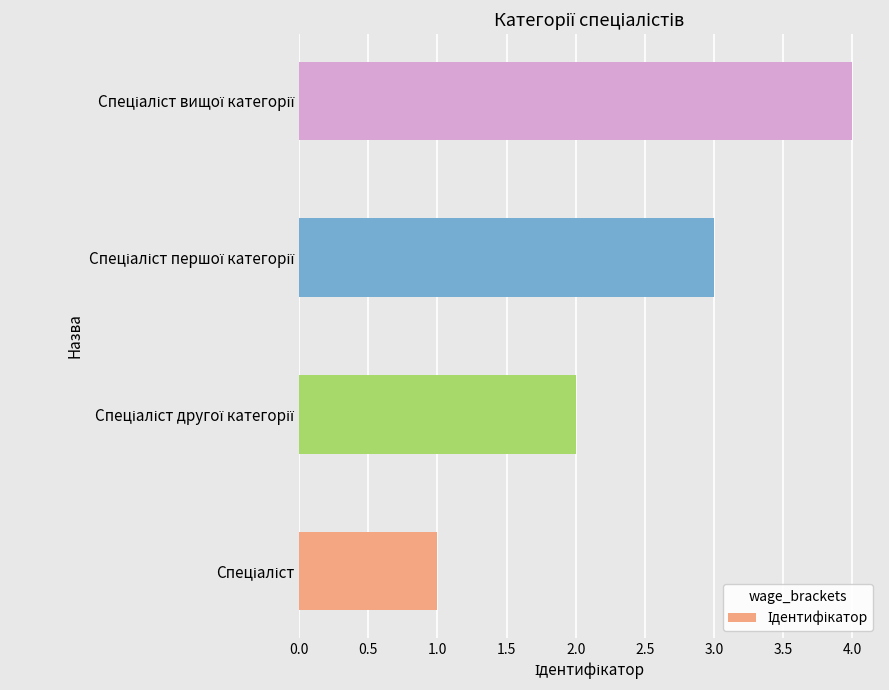

What is the maximum value shown in the chart?

4